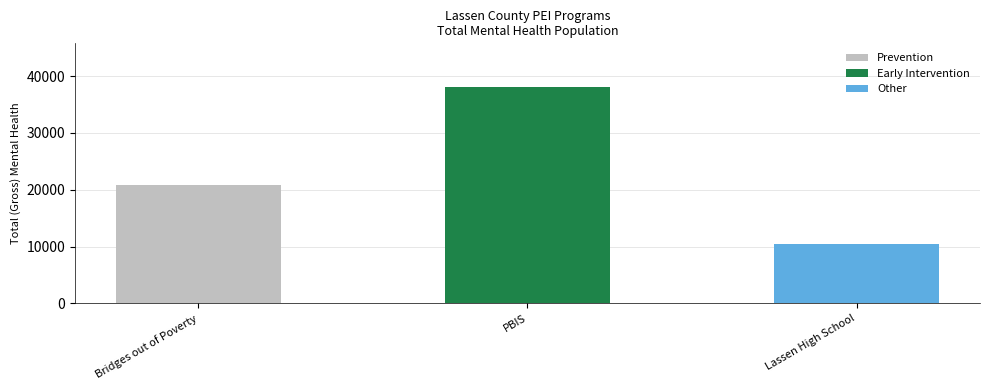

Which series changed the most between Bridges out of Poverty and Lassen High School?

Early Intervention